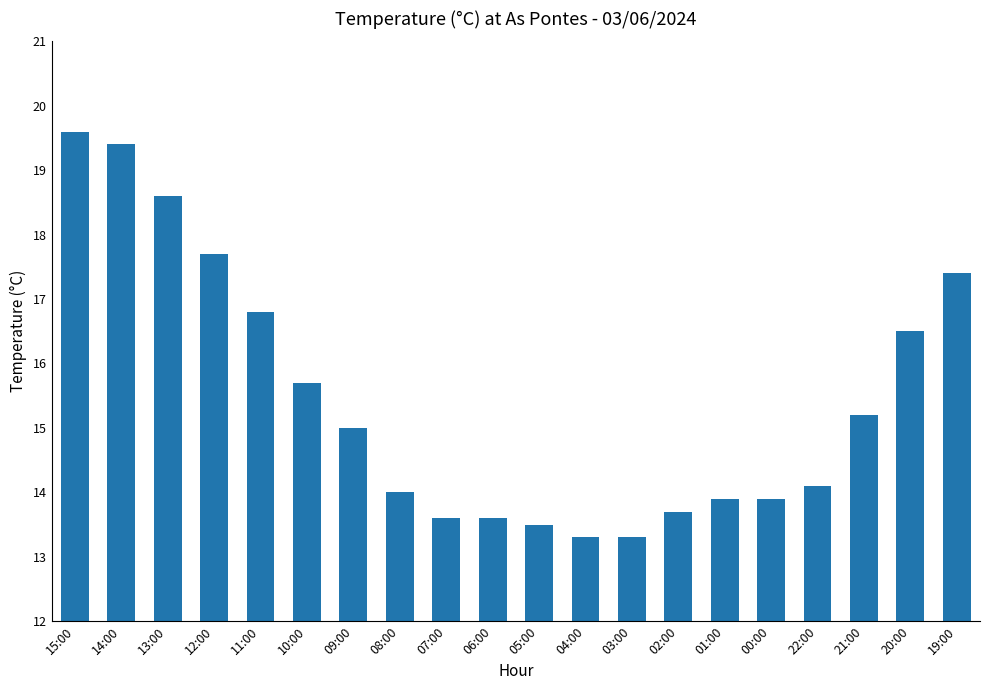

At which label is the value closest to 16?

10:00